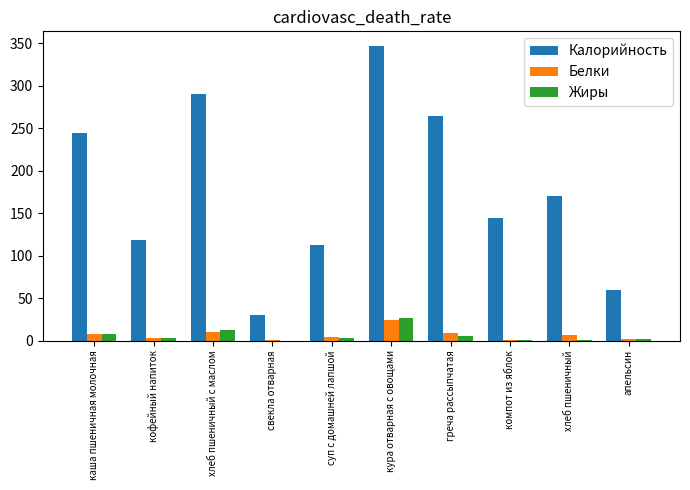

At which label does Жиры first exceed 3?

каша пшеничная молочная